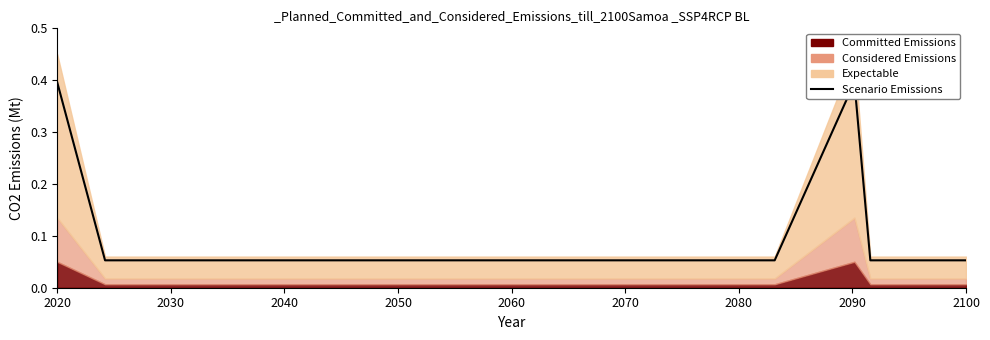

What is the difference between the maximum and minimum values?

0.3